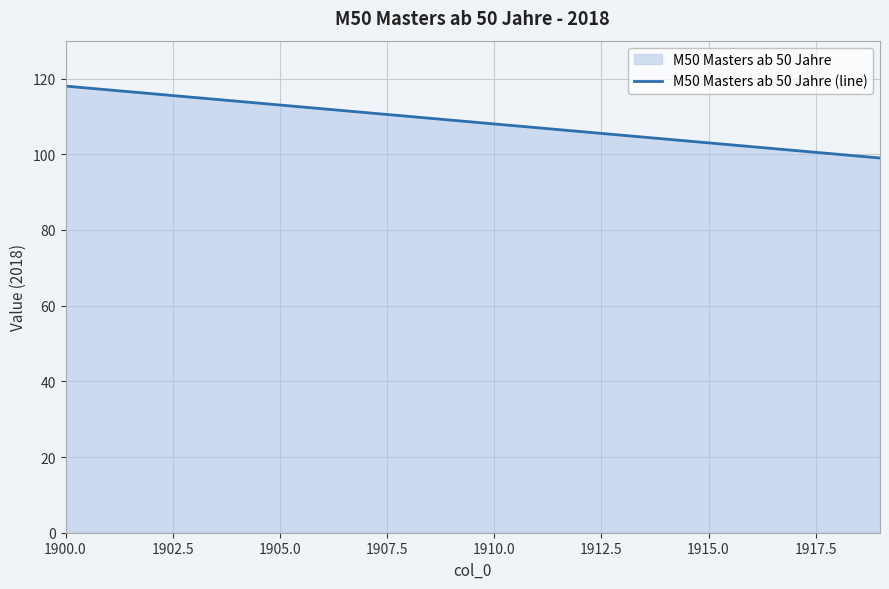

What is the smallest value displayed?

99